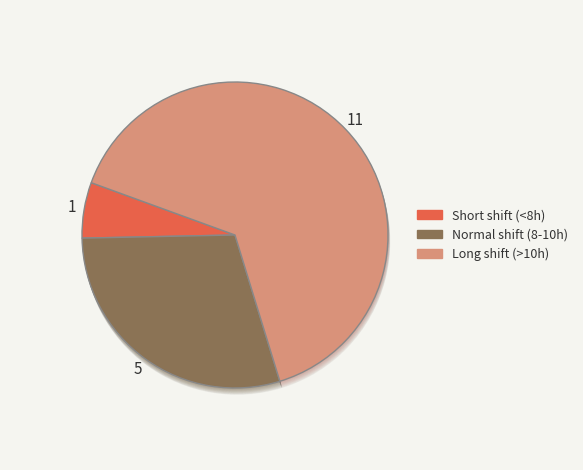

The 1-Tue slice represents 1% of the pie. True or false?

False